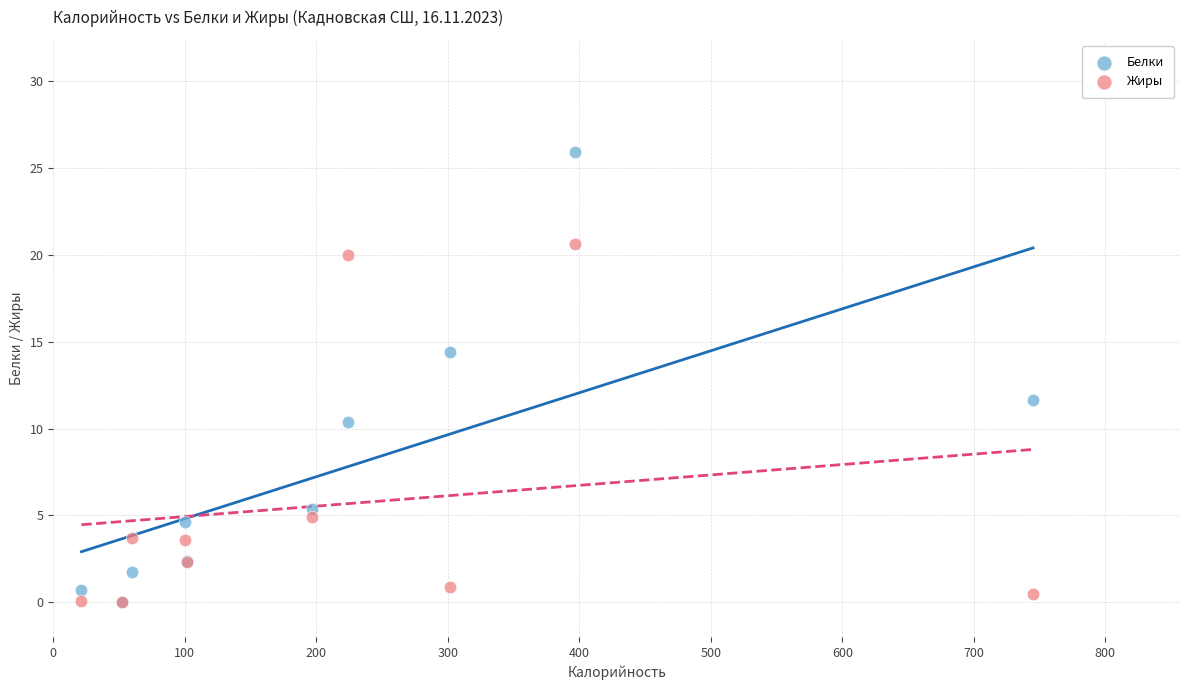

Across all series, what Y value is closest to 12?

11.6